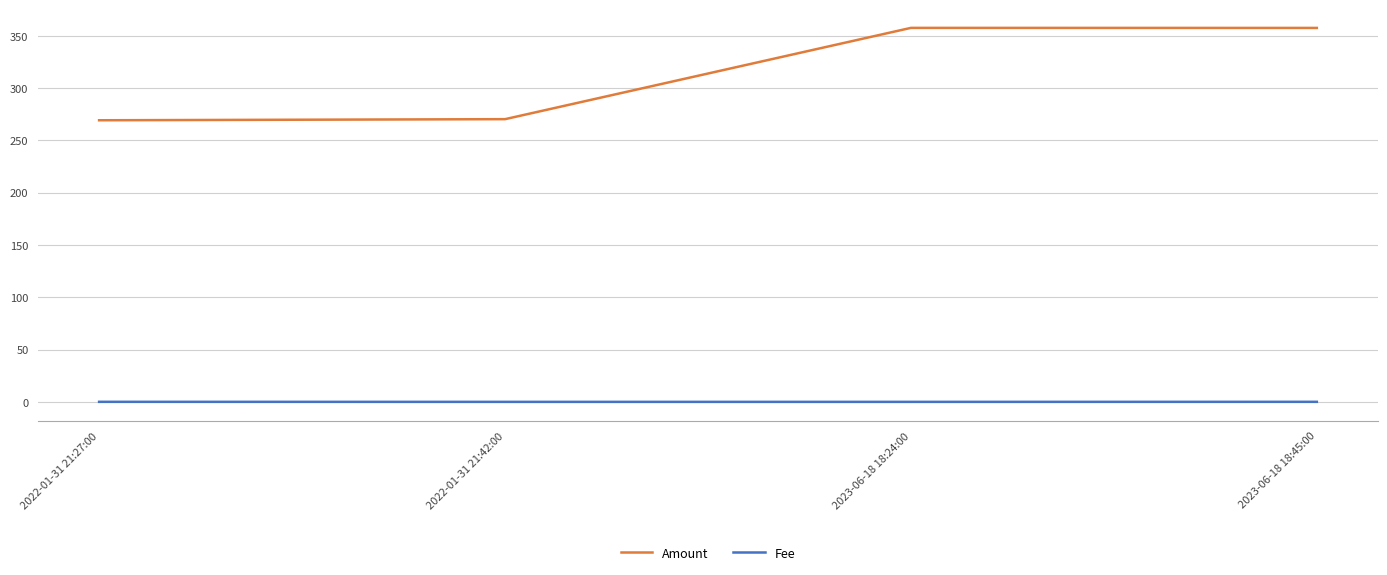

Rank the series by their average value, from highest to lowest.

Amount, Fee